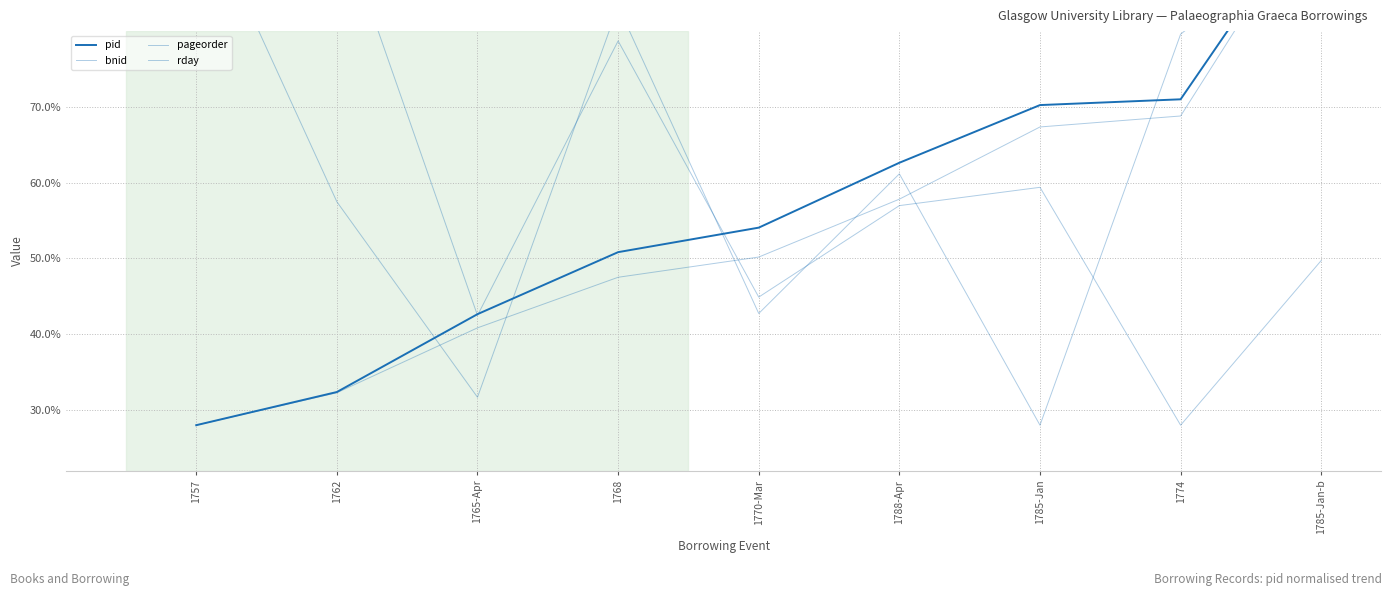

What is the sum of all pageorder values?

576.2